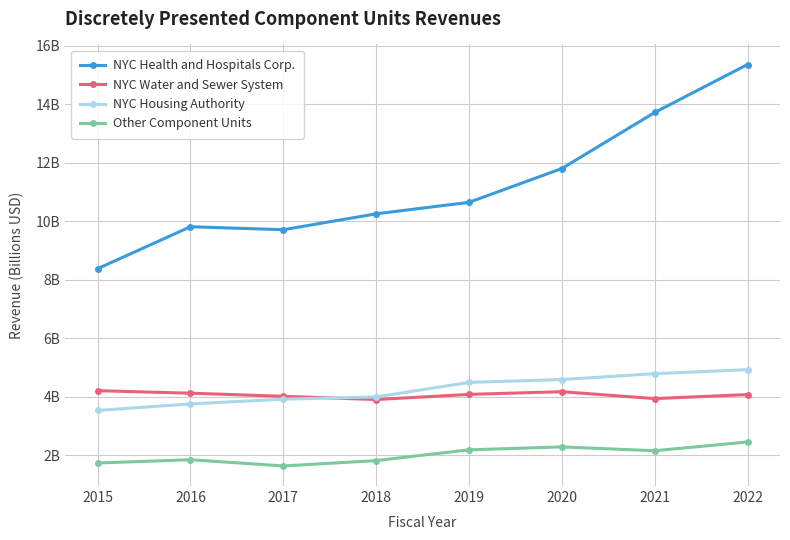

What are all the series names shown in the legend?

NYC Health and Hospitals Corp., NYC Water and Sewer System, NYC Housing Authority, Other Component Units